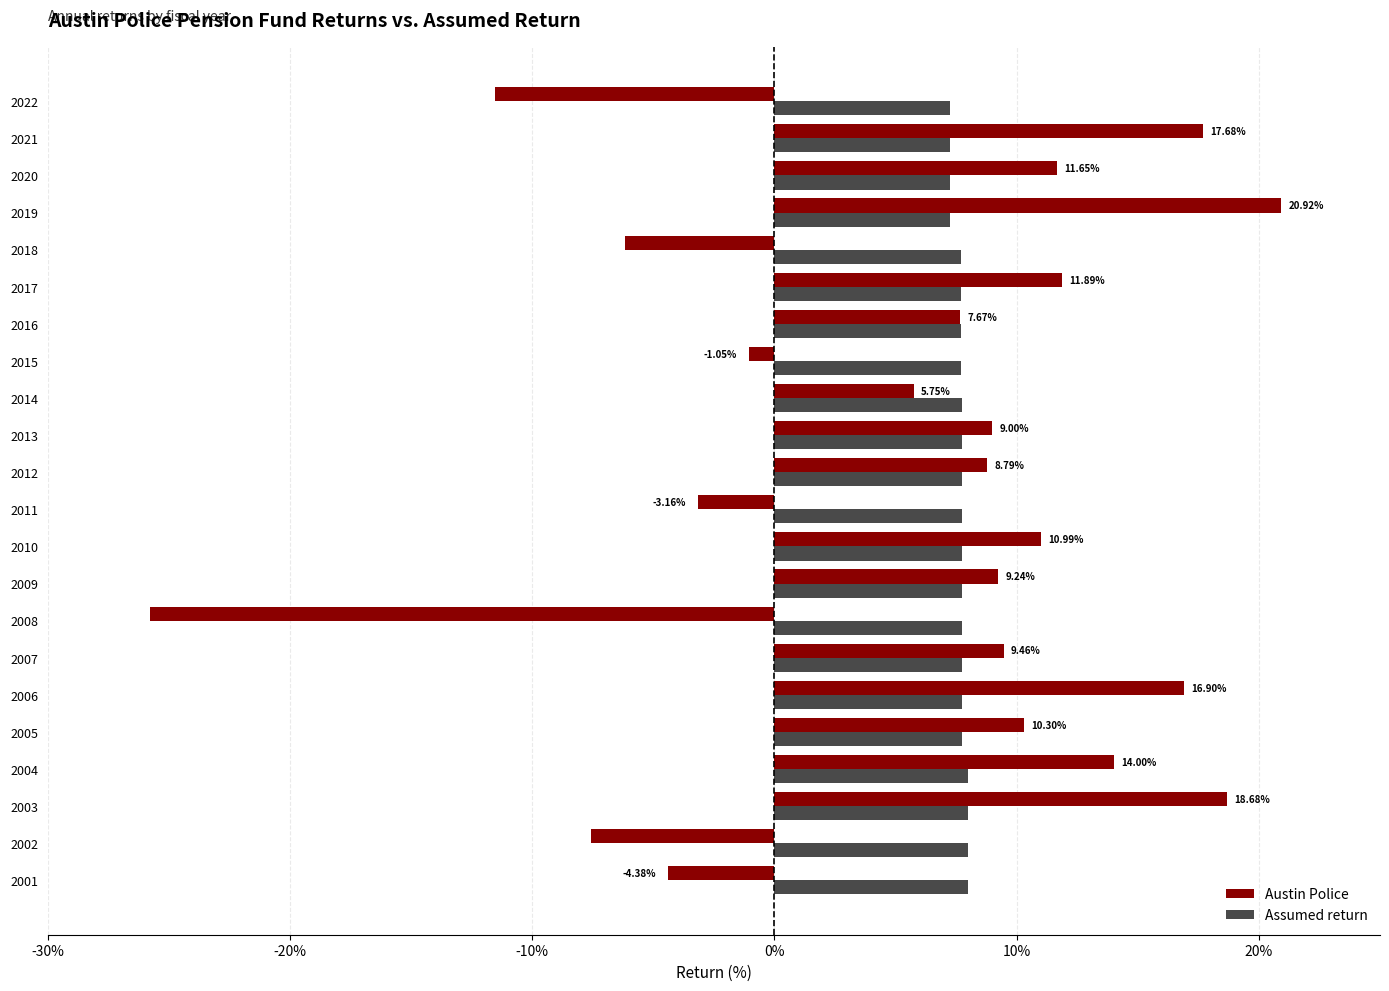

Which label corresponds to the smallest value in the chart?

2008